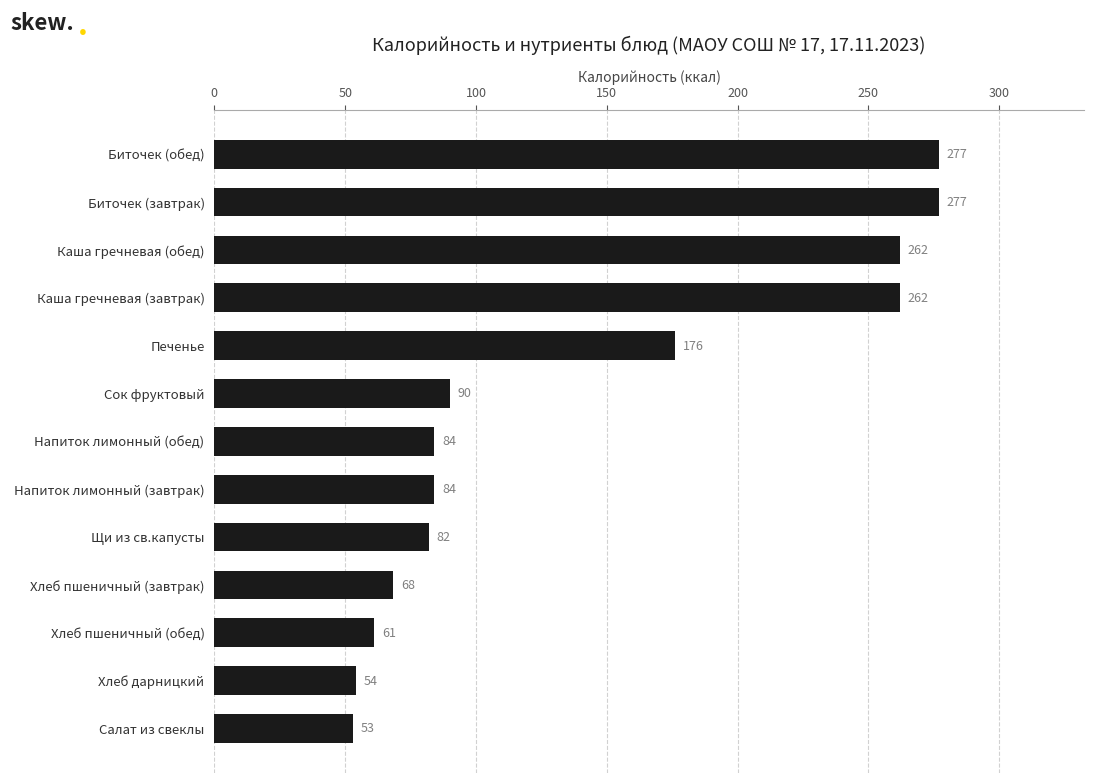

Approximately how many times larger is the value at Каша гречневая (обед) compared to Хлеб пшеничный (обед)?

4.3